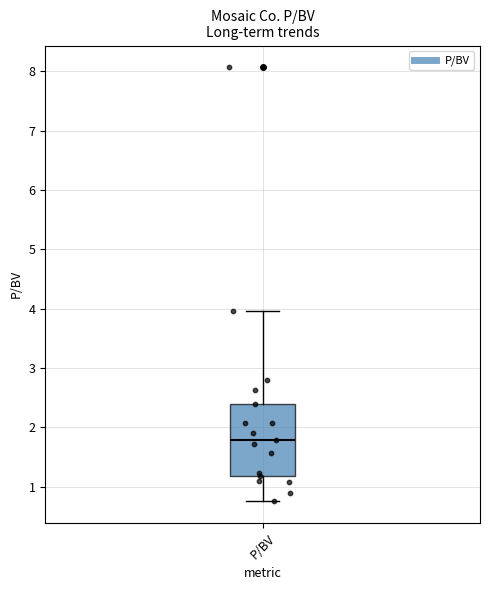

Where does the upper whisker of the box for P/BV end on the y-axis? The values are not printed on the chart, so give them approximately, as read against the axis.

4.0